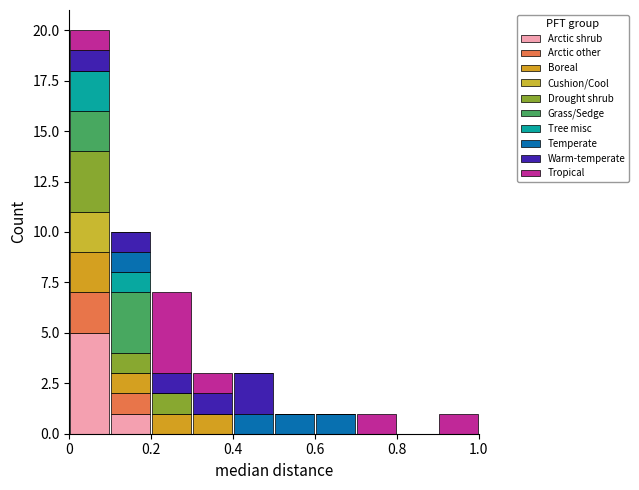

Reading left to right, transcribe this chart: for each stacked bar, give the range it covers on the x-axis and its total height. The values are not printed on the chart, so give them approximately, as read against the axis.

0.0 to 0.1: 20
0.1 to 0.2: 10
0.2 to 0.3: 7
0.3 to 0.4: 3
0.4 to 0.5: 3
0.5 to 0.6: 1
0.6 to 0.7: 1
0.7 to 0.8: 1
0.8 to 0.9: 0
0.9 to 1.0: 1